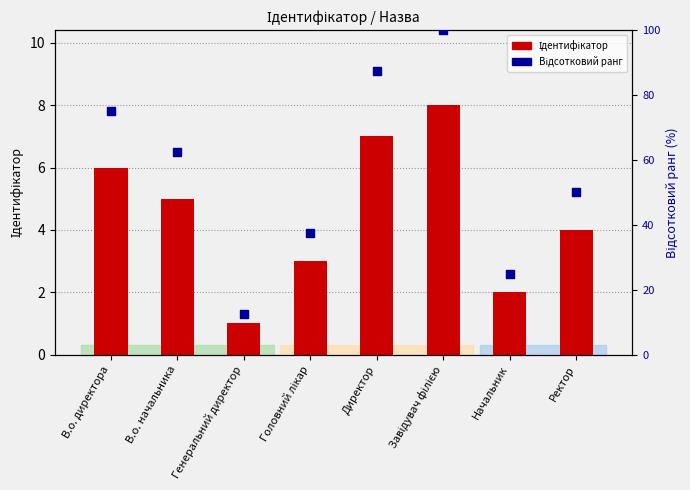

At which category is the sum across all series the highest?

Завідувач філією